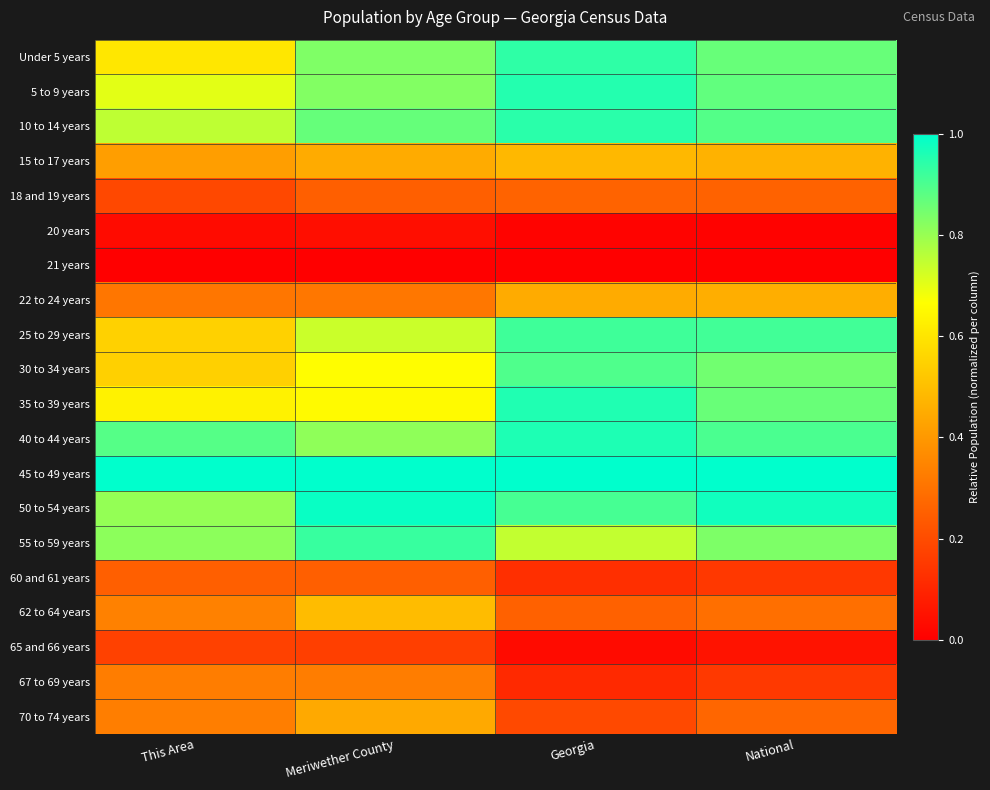

Count the number of data series in this chart.

20